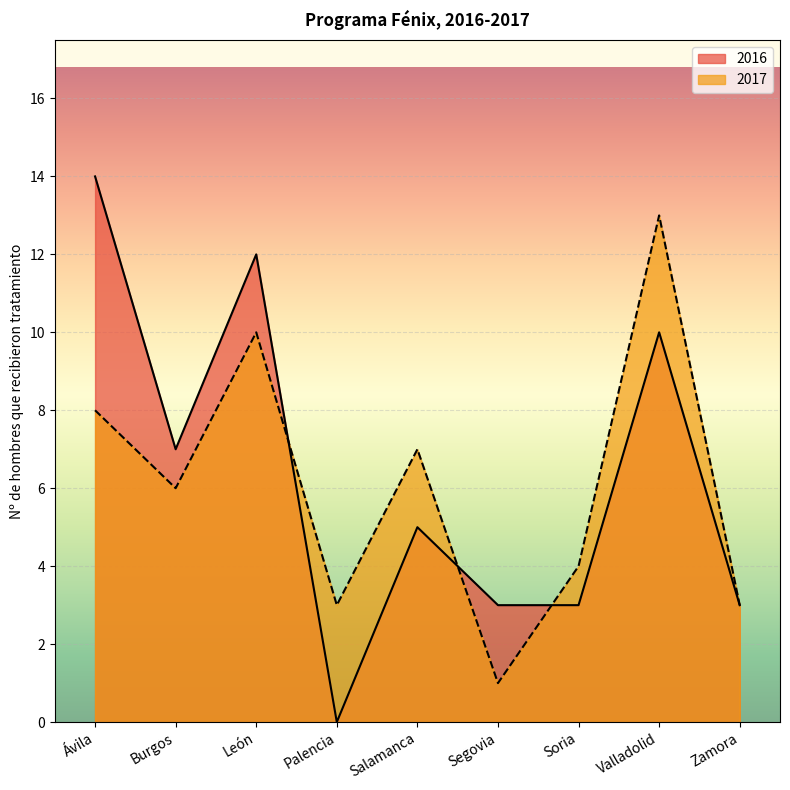

How many lines are shown in the chart?

2